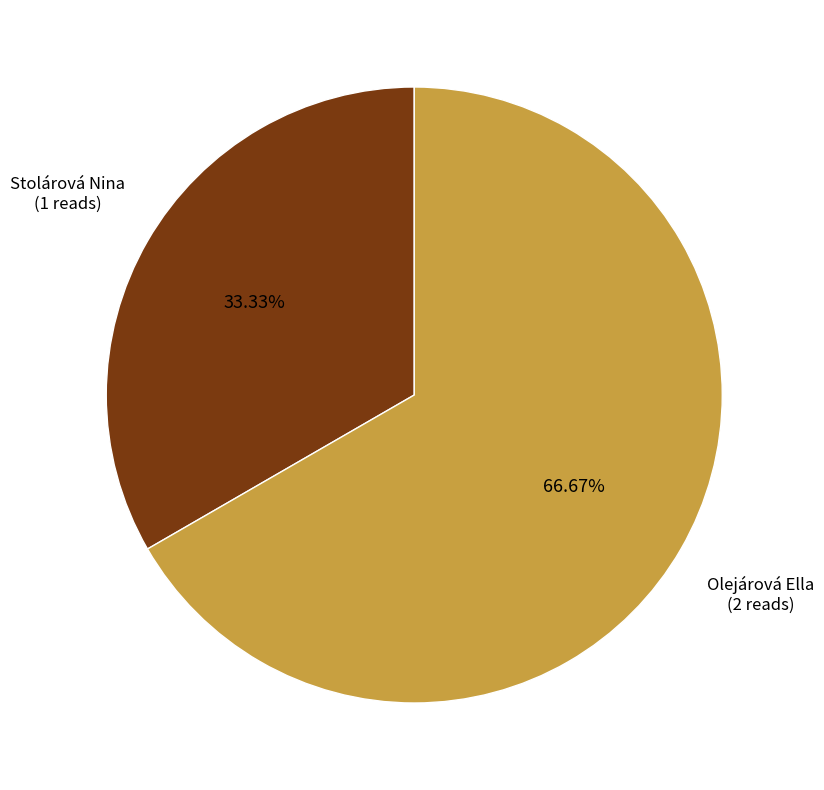

Is there a majority slice in this chart?

Yes